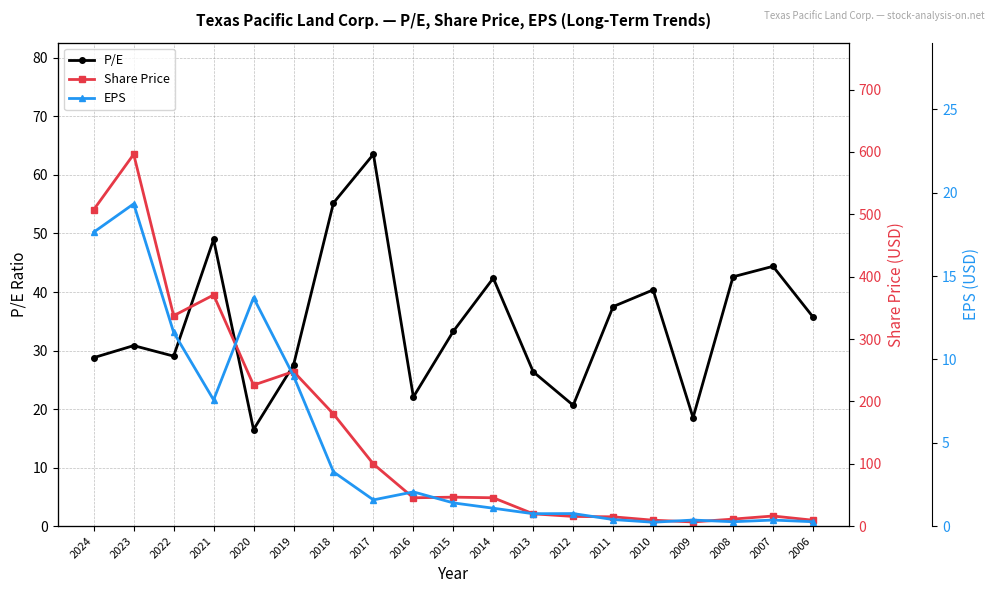

Reading left to right, list all the values displayed in this chart.

P/E: 2024=28.8	2023=30.8	2022=29.0	2021=49.0	2020=16.5	2019=27.5	2018=55.2	2017=63.5	2016=22.1	2015=33.3	2014=42.4	2013=26.4	2012=20.6	2011=37.5	2010=40.4	2009=18.5	2008=42.6	2007=44.4	2006=35.8
Share Price: 2024=507.5	2023=596.3	2022=337.4	2021=370.6	2020=226.1	2019=247.9	2018=179.7	2017=99.5	2016=45.3	2015=46.4	2014=45.4	2013=19.6	2012=15.4	2011=14.8	2010=9.4	2009=6.6	2008=11.2	2007=16.1	2006=9.4
EPS: 2024=17.6	2023=19.3	2022=11.6	2021=7.6	2020=13.7	2019=9.0	2018=3.2	2017=1.6	2016=2.0	2015=1.4	2014=1.1	2013=0.7	2012=0.8	2011=0.4	2010=0.2	2009=0.4	2008=0.3	2007=0.4	2006=0.3